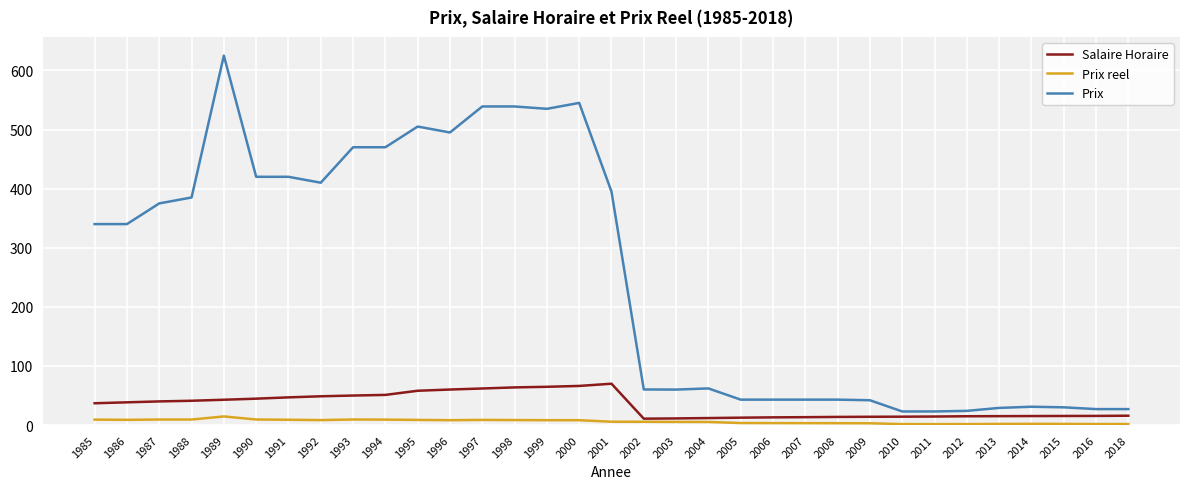

Which series has the largest total across all categories?

Prix